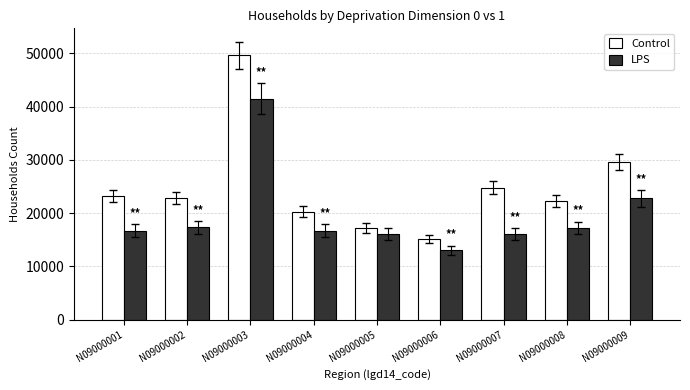

Which series changed the most between N09000003 and N09000009?

Control